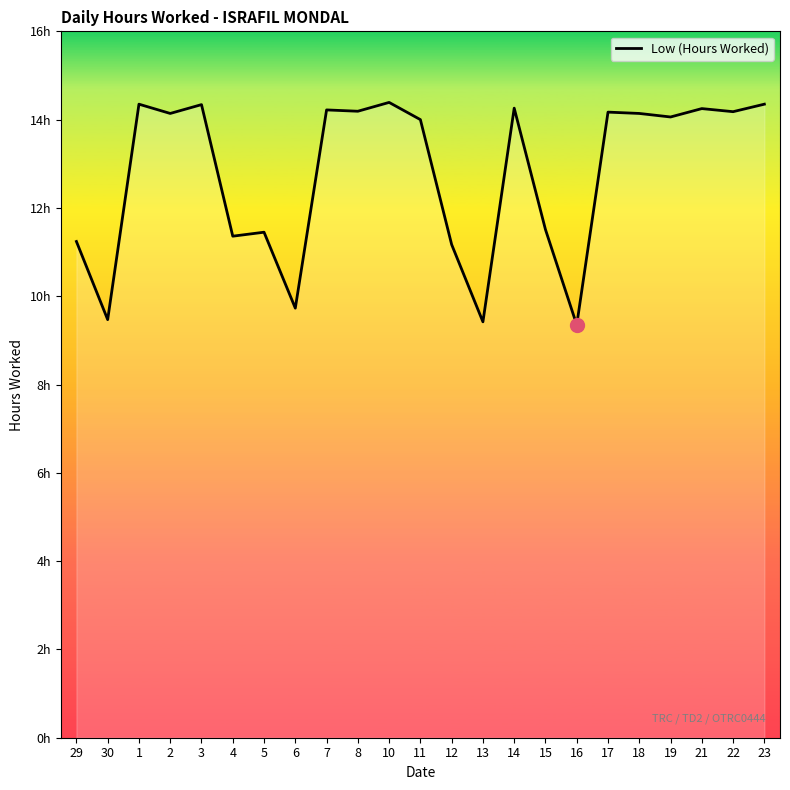

Does the chart have visible grid lines?

No